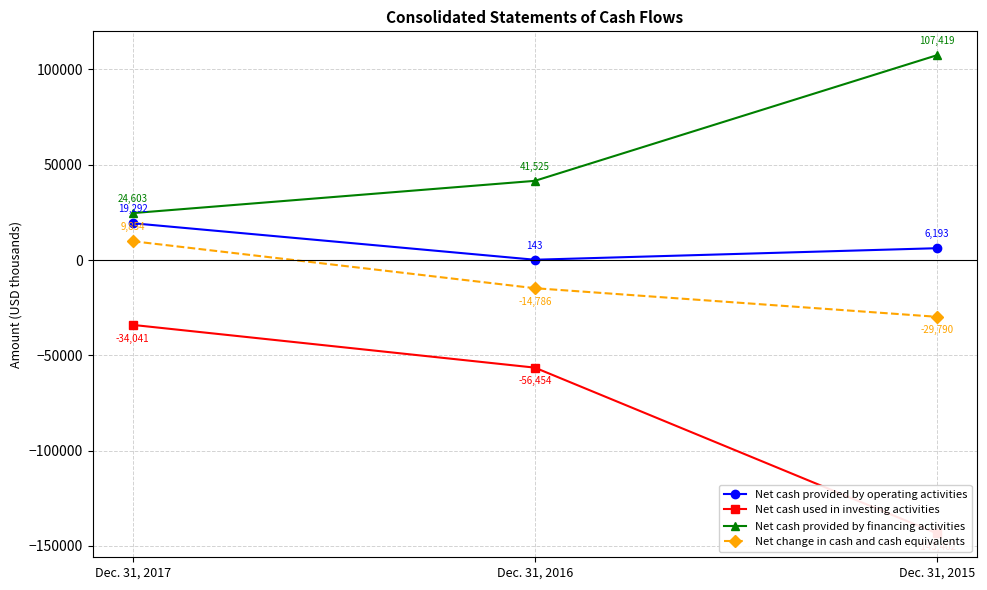

Which label corresponds to the smallest value in the chart?

Dec. 31, 2015